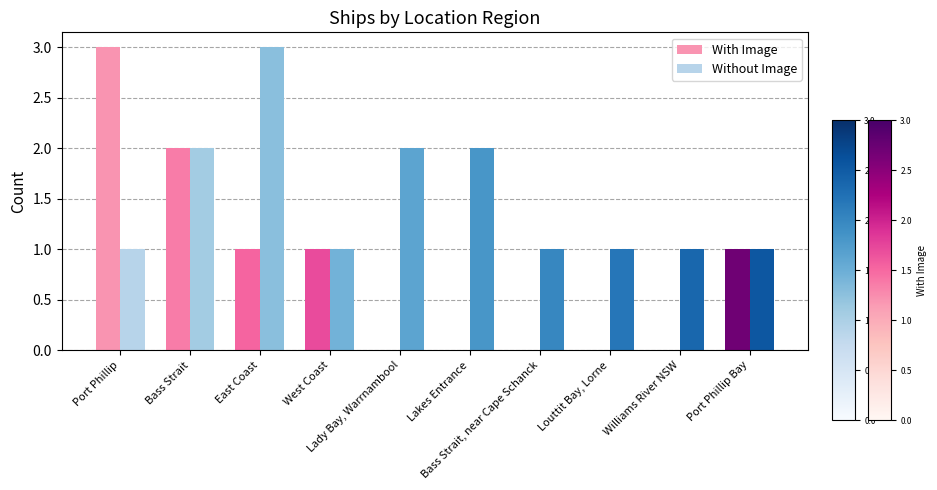

The value of Without Image at Lady Bay, Warrnambool is 2. True or false?

True